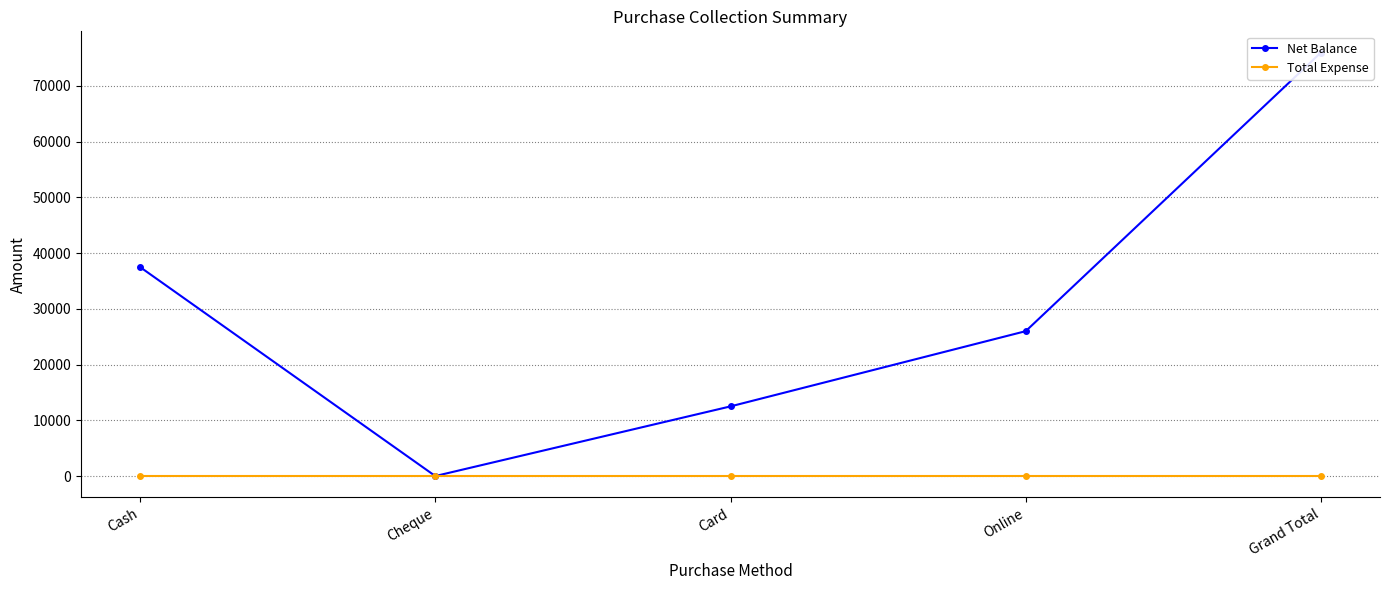

Which category has the highest value across all series?

Grand Total